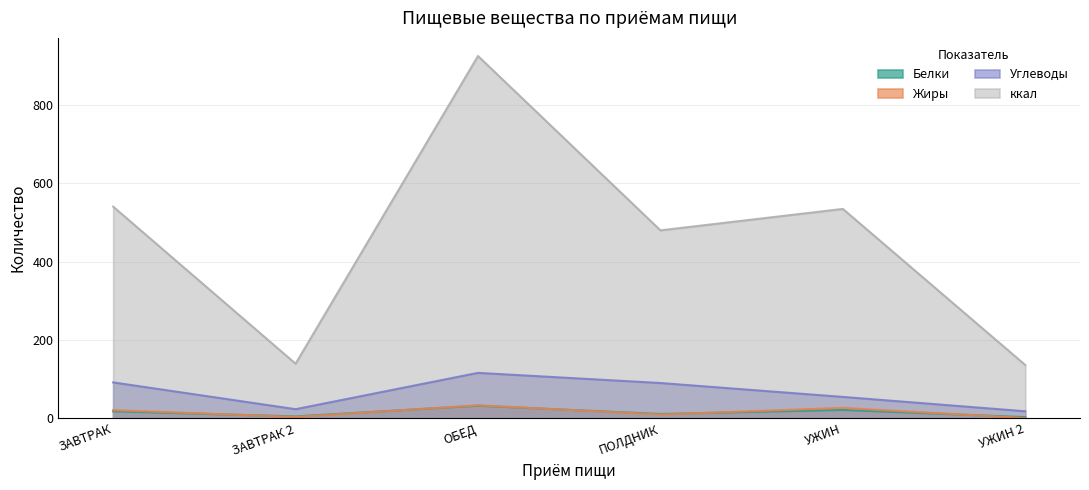

How many values in the Белки series are below 17?

3